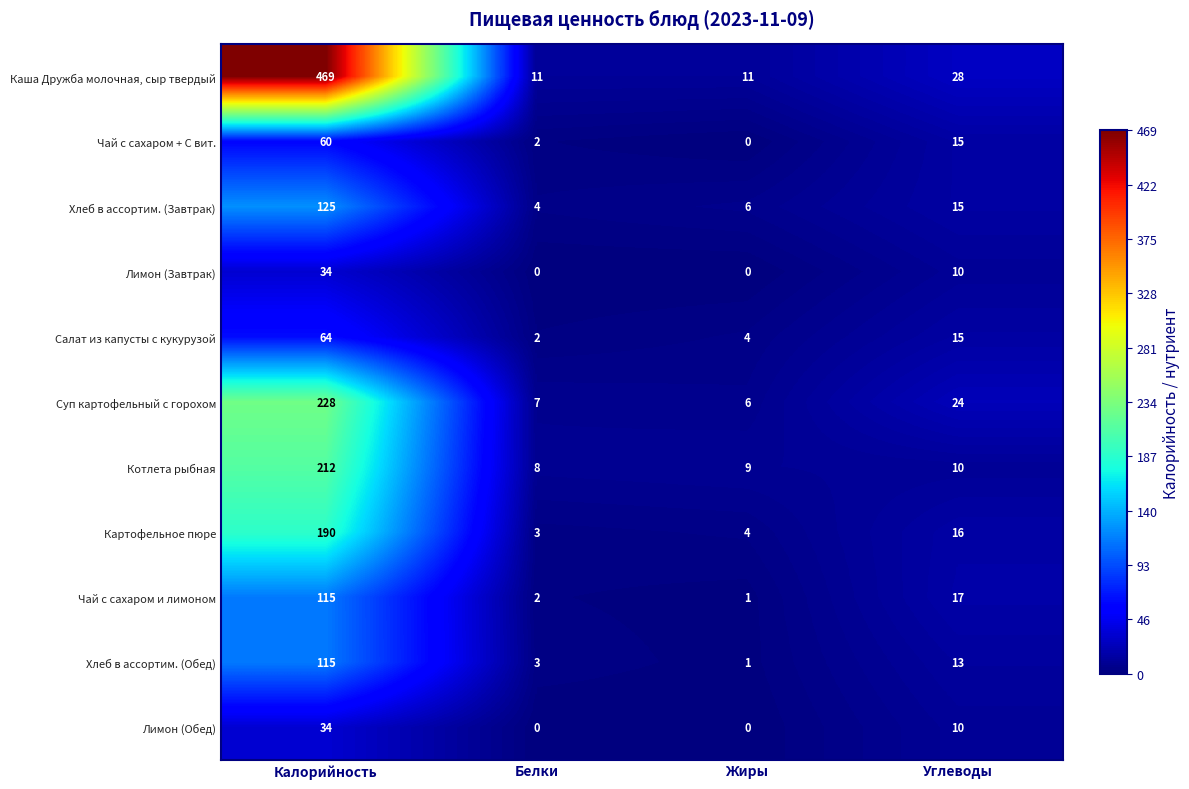

What is the highest value of the Картофельное пюре series?

190